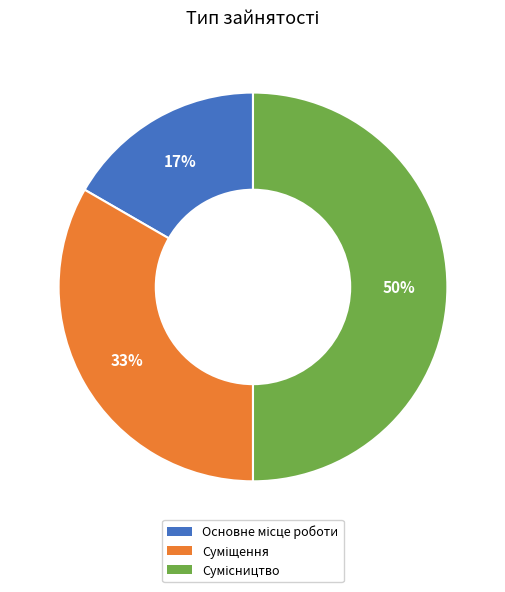

To the nearest percent, what is the difference between the largest and smallest slice percentages?

33%